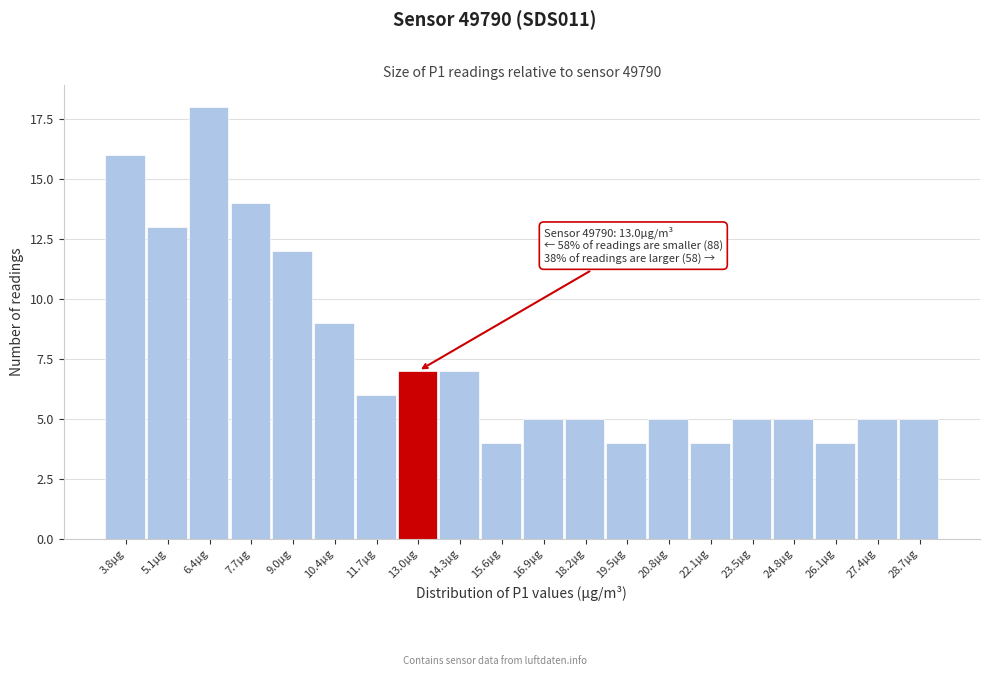

Reading right to left, extract all data points from this chart.

5	5	4	5	5	4	5	4	5	5	4	7	7	6	9	12	14	18	13	16